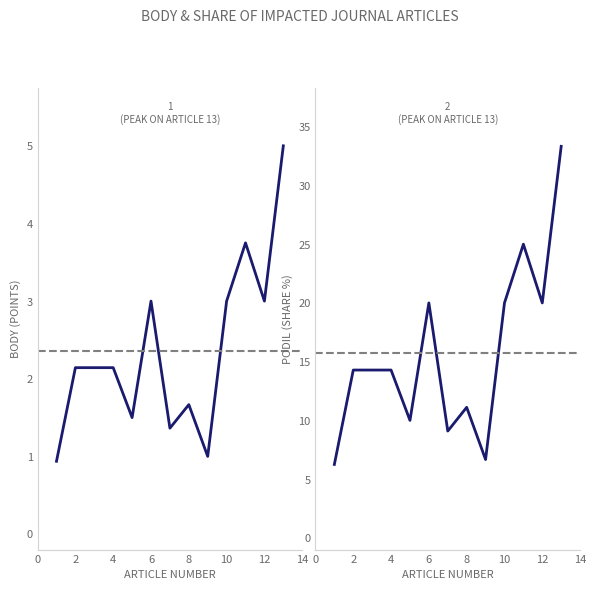

Is it true that Podil equals 23.4 at 2?

False